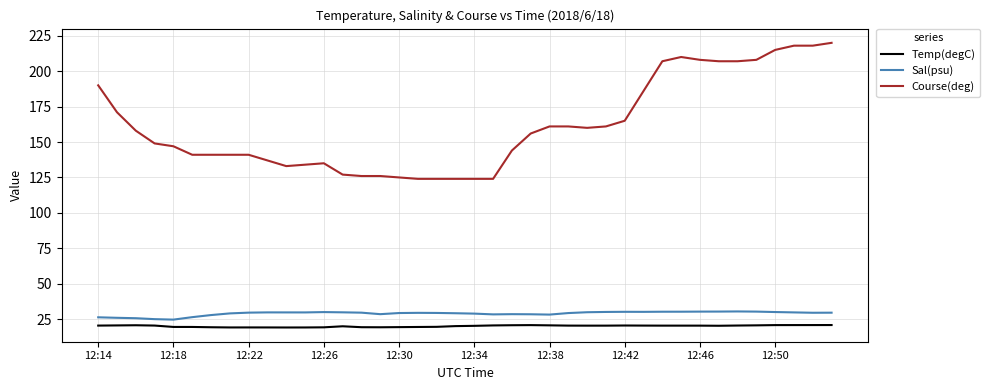

Which series has the widest spread of values?

Course(deg)